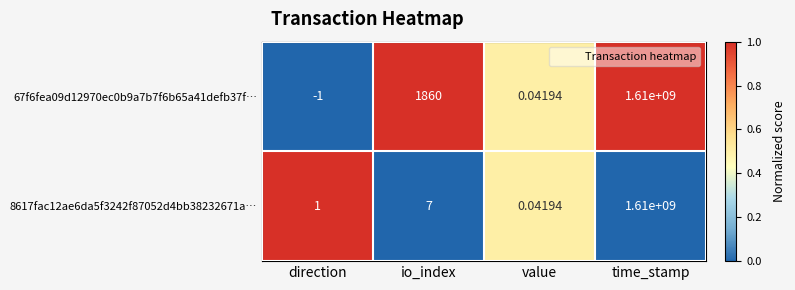

Which category has the lowest value in the 67f6fea09d12970ec0b9a7b7f6b65a41defb37f… series?

direction